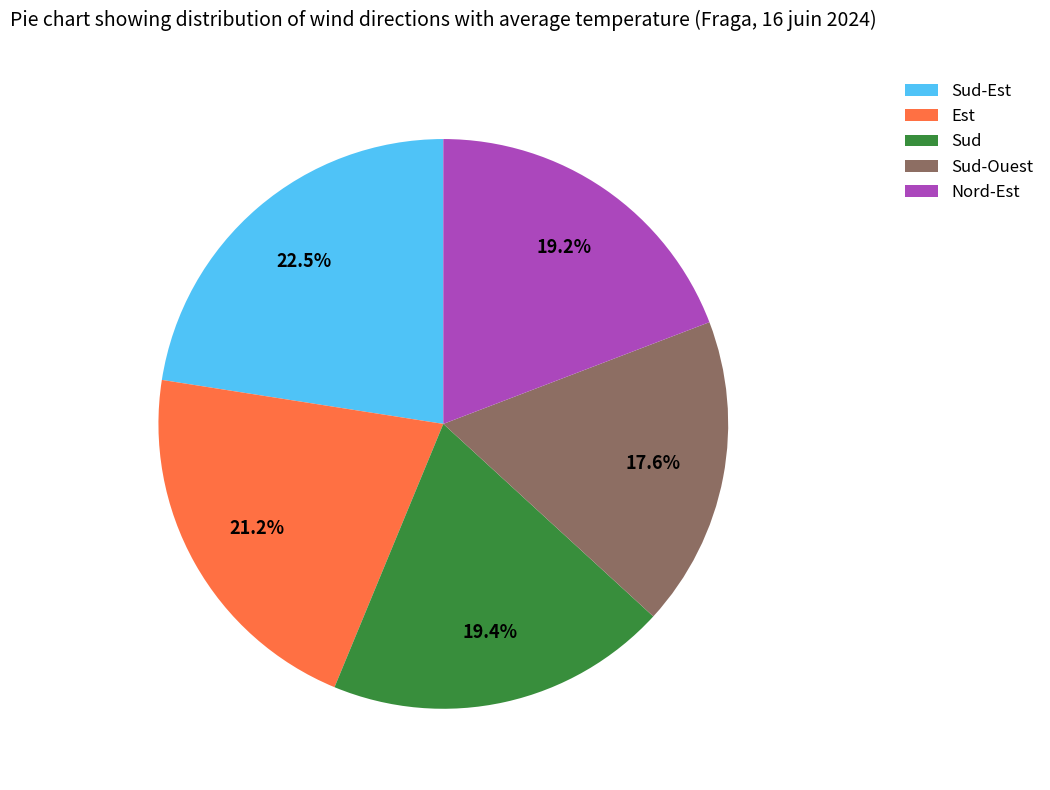

How many segments does this pie chart have?

5